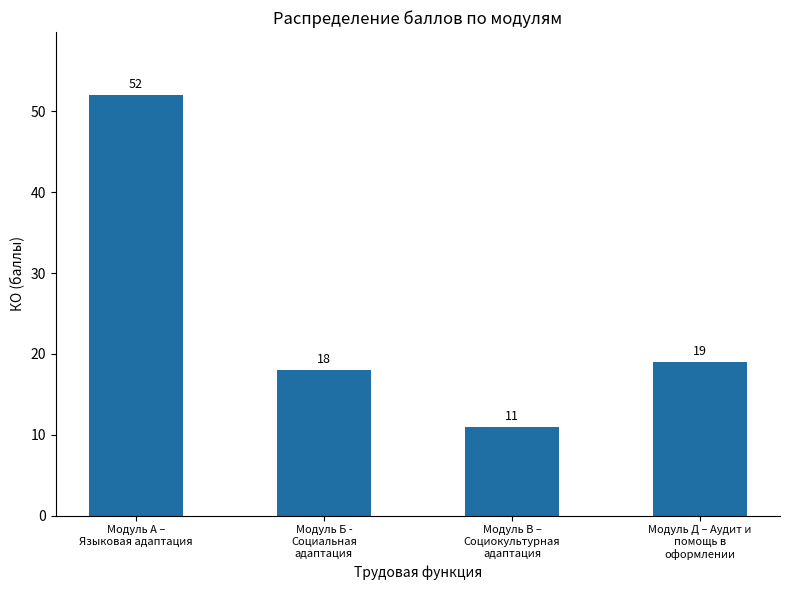

Rank the categories by value from lowest to highest.

Модуль В –
Социокультурная
адаптация, Модуль Б -
Социальная
адаптация, Модуль Д – Аудит и
помощь в
оформлении, Модуль А –
Языковая адаптация